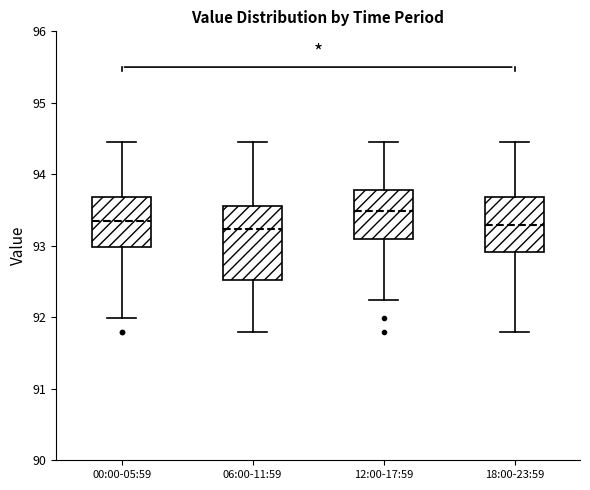

Reading left to right, transcribe this box plot: for each box, give where its median line is, the range the box spans, and where its two whiskers end, as read against the y-axis. The values are not printed on the chart, so give them approximately, as read against the axis.

00:00-05:59: median 93.3, box 93.0 to 93.7, whiskers 92.0 to 94.5
06:00-11:59: median 93.2, box 92.5 to 93.6, whiskers 91.8 to 94.5
12:00-17:59: median 93.5, box 93.1 to 93.8, whiskers 92.2 to 94.5
18:00-23:59: median 93.3, box 92.9 to 93.7, whiskers 91.8 to 94.5